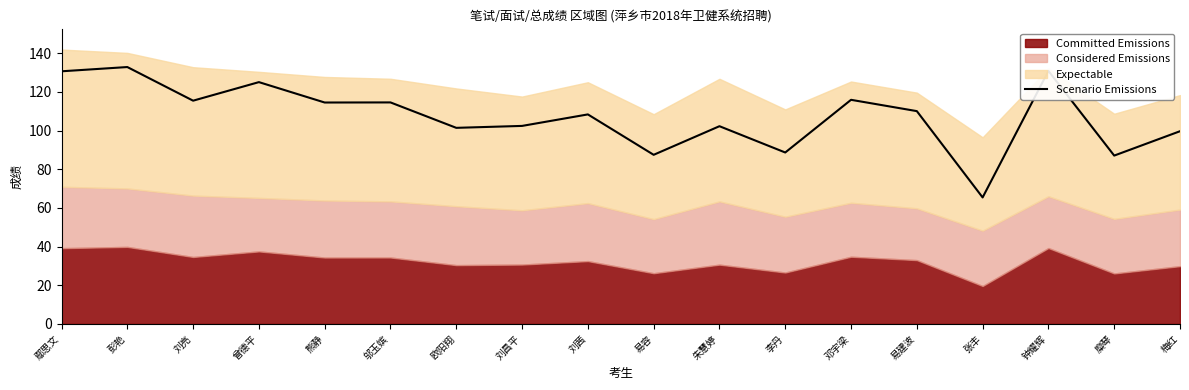

What is the difference between the second highest and second lowest values?

43.8